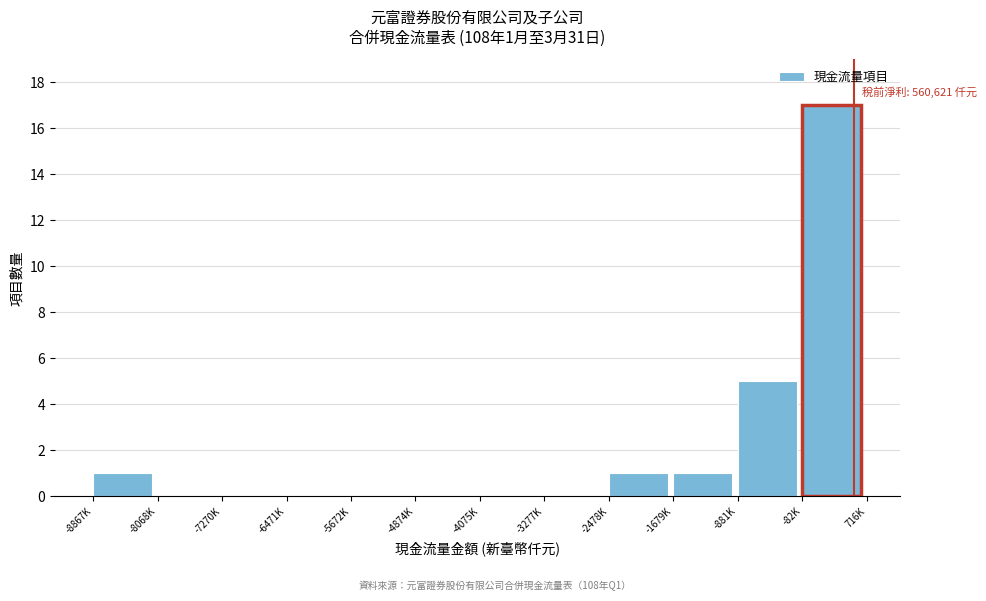

Reading left to right, transcribe all the data shown in this chart.

-8867K=1	-8068K=0	-7270K=0	-6471K=0	-5672K=0	-4874K=0	-4075K=0	-3277K=0	-2478K=1	-1679K=1	-881K=5	-82K=17